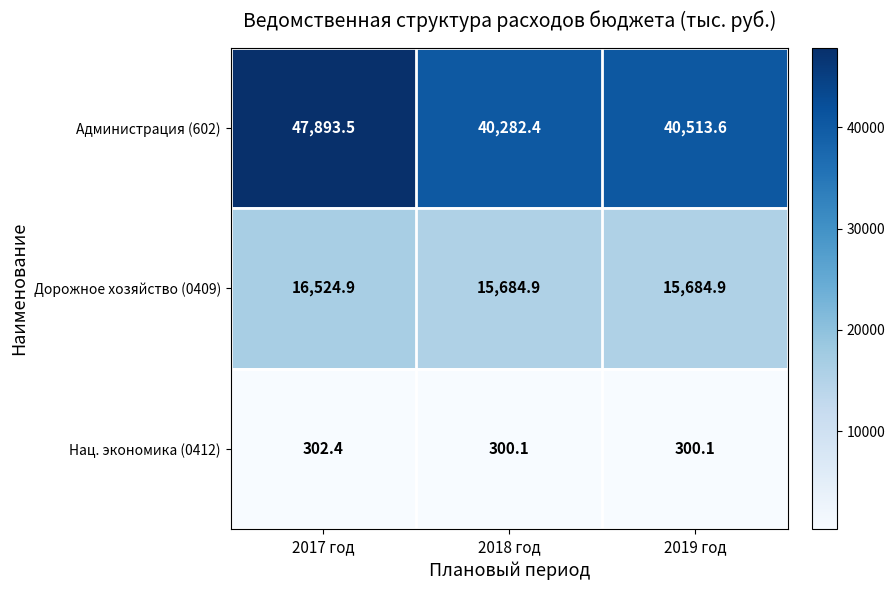

What is the difference between the maximum and second lowest values in the Нац. экономика (0412) series?

2.3